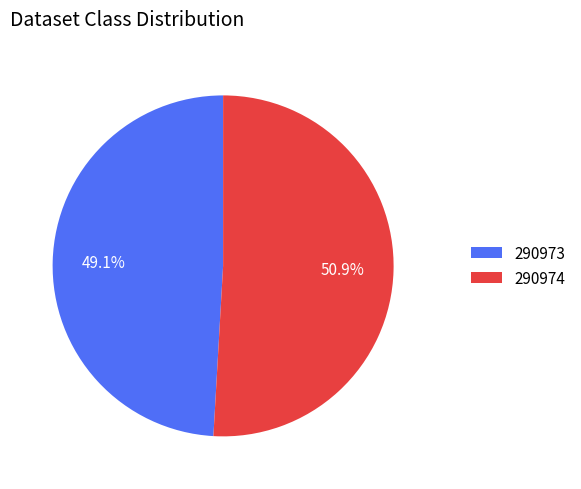

Which has a higher value, 290973 or 290974?

290974